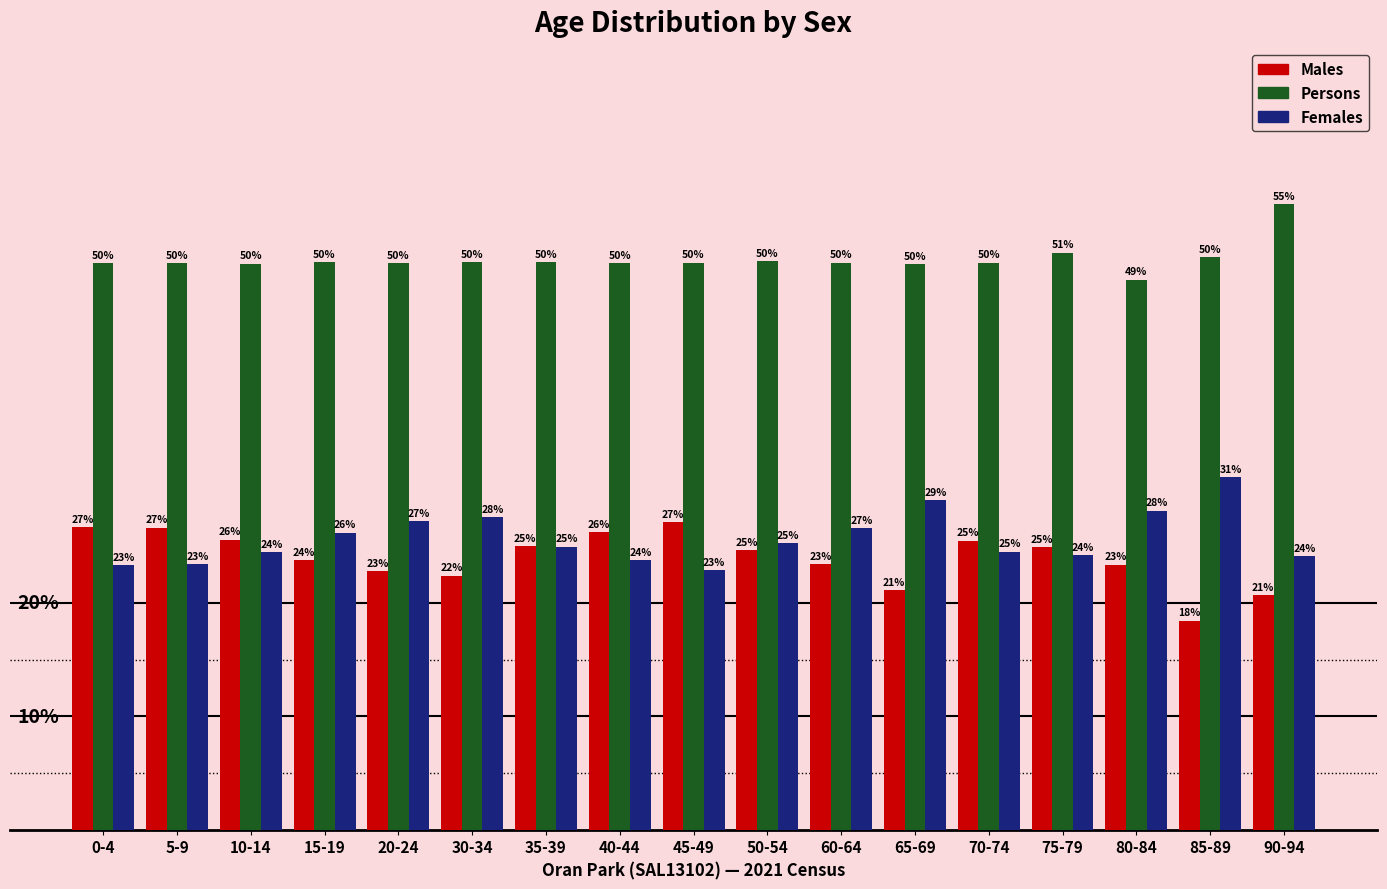

Which category has the highest value in the Persons series?

90-94